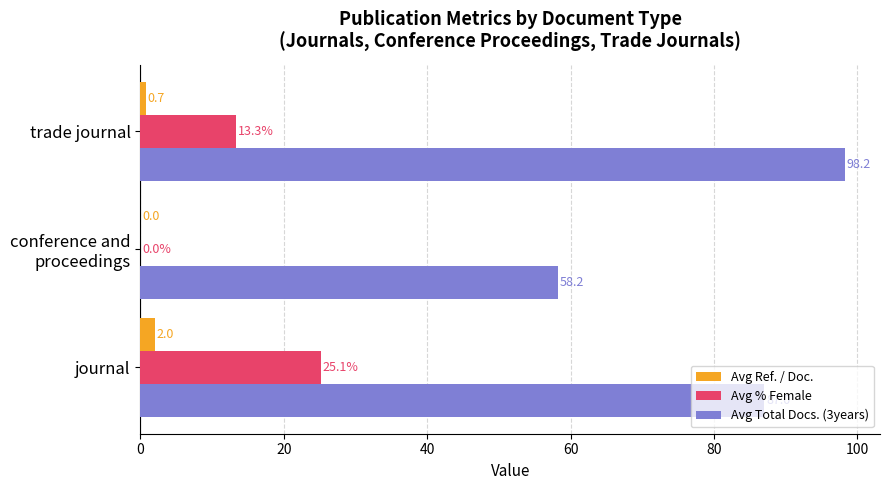

What value does the Avg Ref. / Doc. series have at trade journal?

0.7